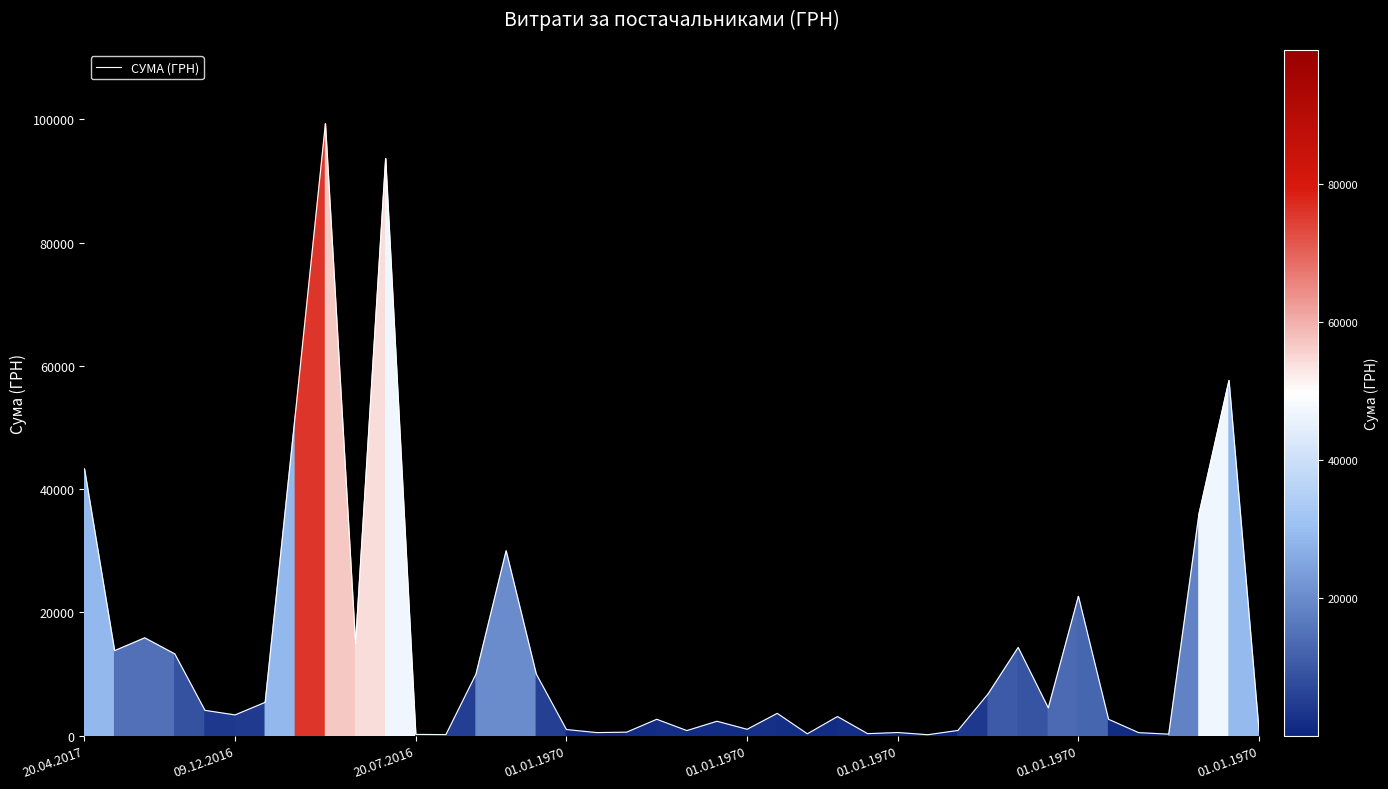

What is the difference between the maximum and minimum values?

99169.1